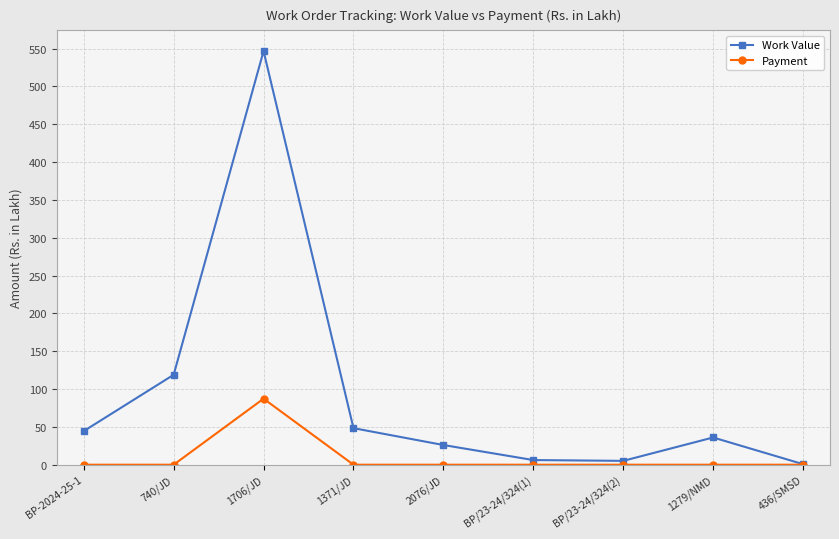

In Work Value, how many points are lower than both neighbors (excluding endpoints)?

1